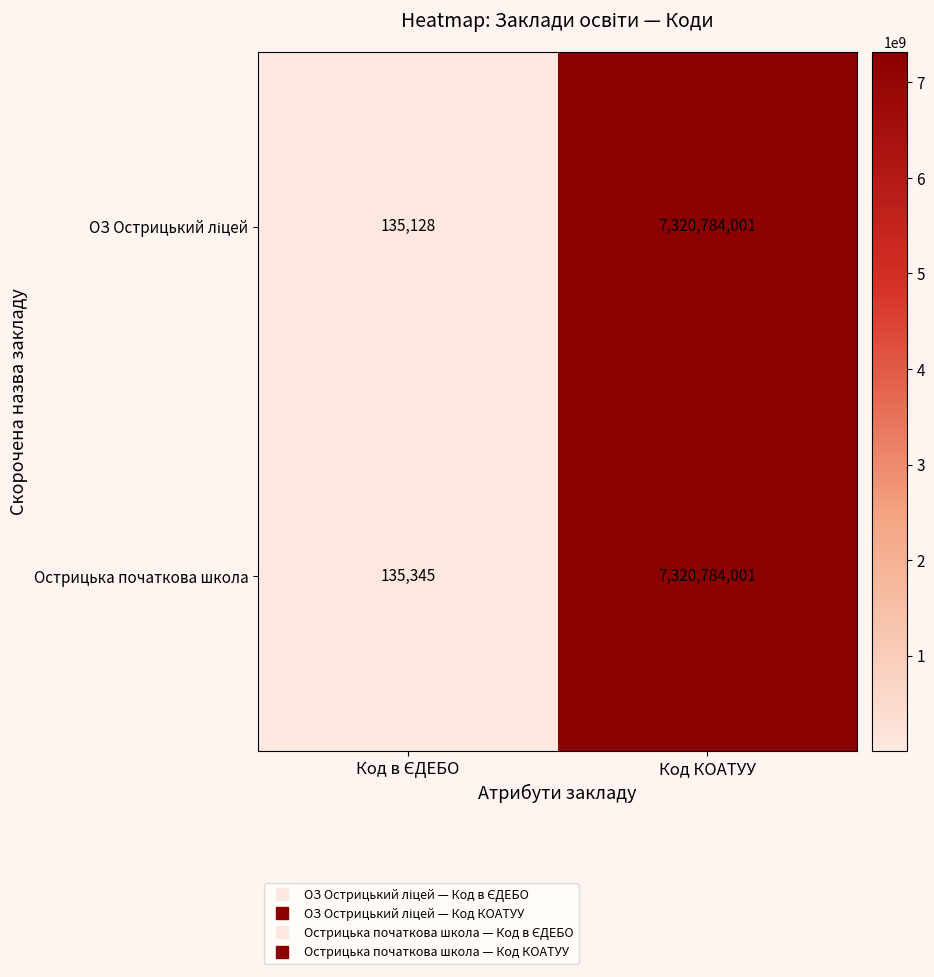

At which category does the chart reach its peak across all series?

Код КОАТУУ